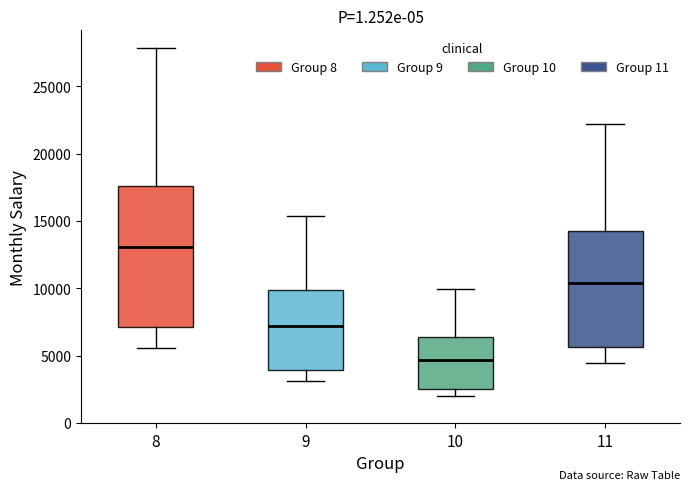

Reading left to right, transcribe this box plot: for each box, give where its median line is, the range the box spans, and where its two whiskers end, as read against the y-axis. The values are not printed on the chart, so give them approximately, as read against the axis.

8: median 13000, box 7000 to 17500, whiskers 5500 to 28000
9: median 7000, box 4000 to 10000, whiskers 3000 to 15500
10: median 4500, box 2500 to 6500, whiskers 2000 to 10000
11: median 10500, box 5500 to 14000, whiskers 4500 to 22000